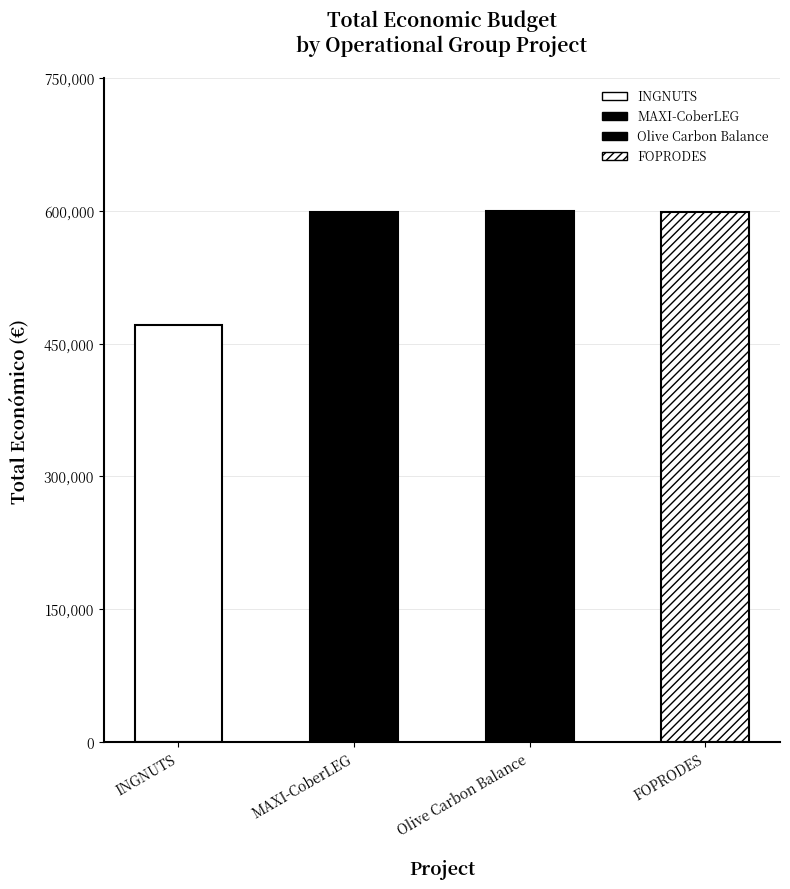

At which label does the data first exceed 599211?

Olive Carbon Balance